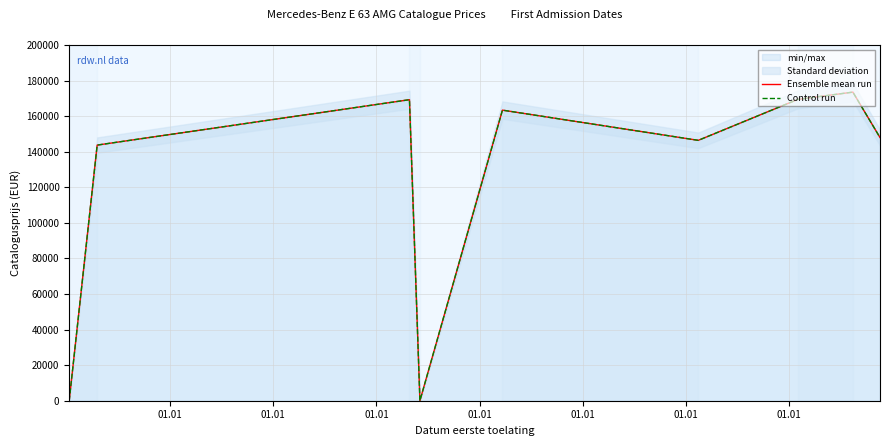

Is it true that Control run equals -96938 at 01.01?

False